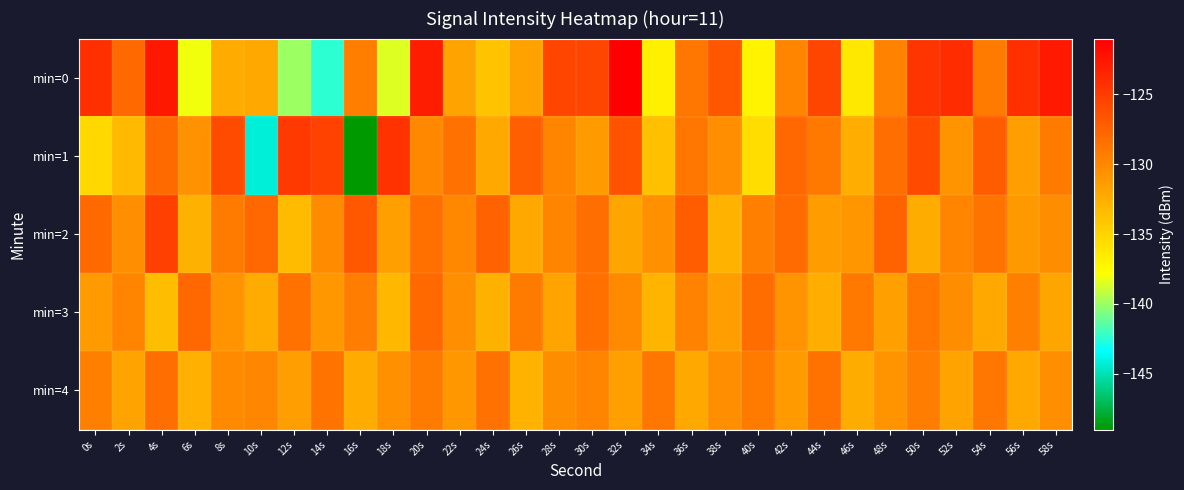

Count the number of data series in this chart.

5